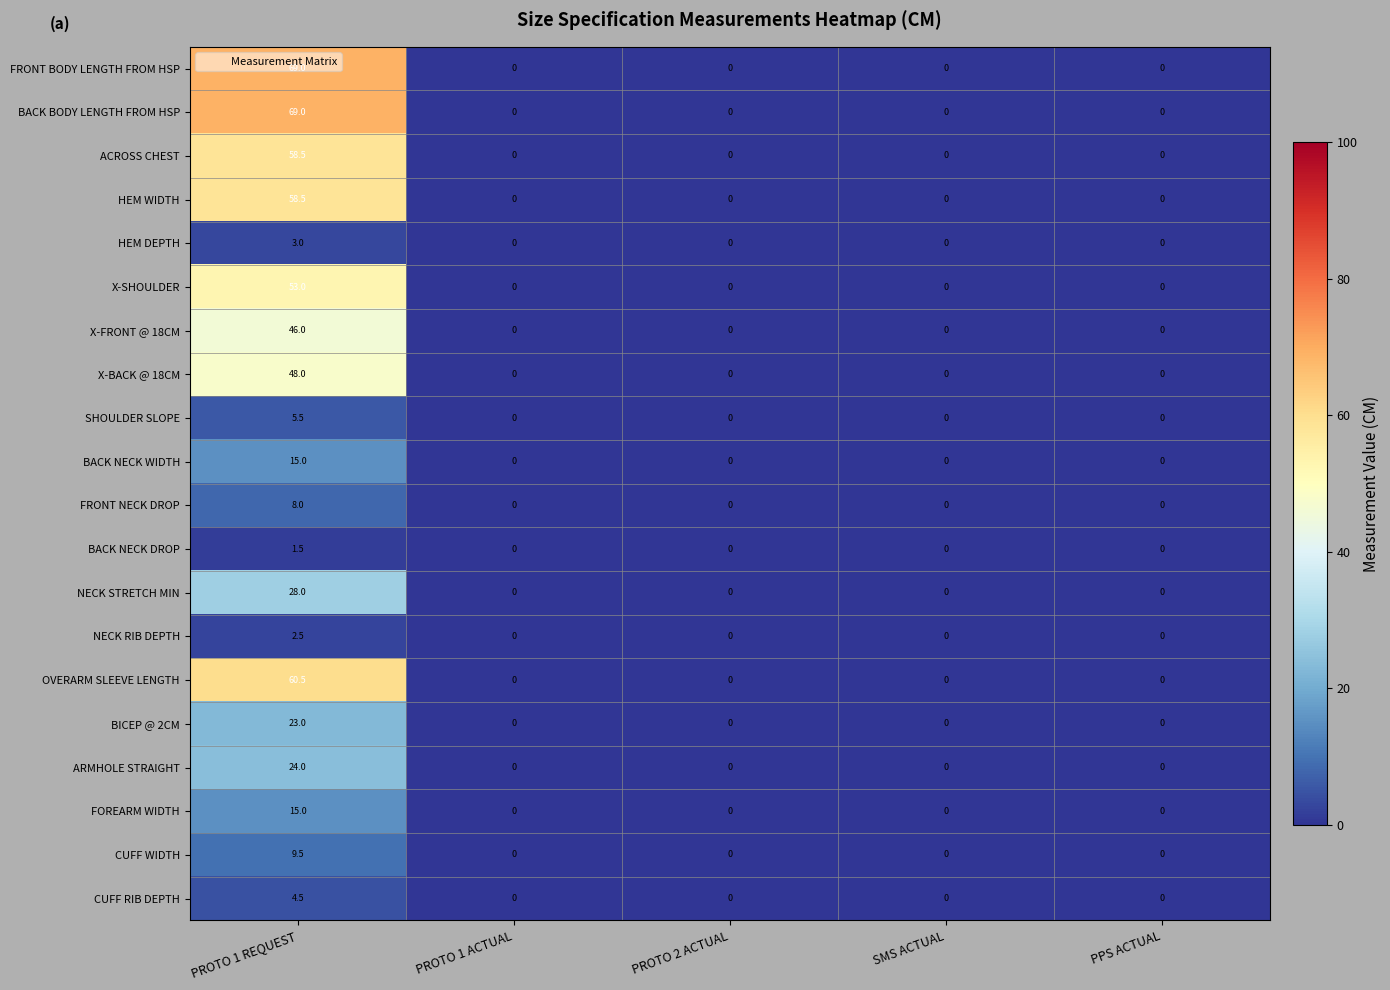

What is the difference between the maximum and minimum values in the NECK STRETCH MIN series?

28.0